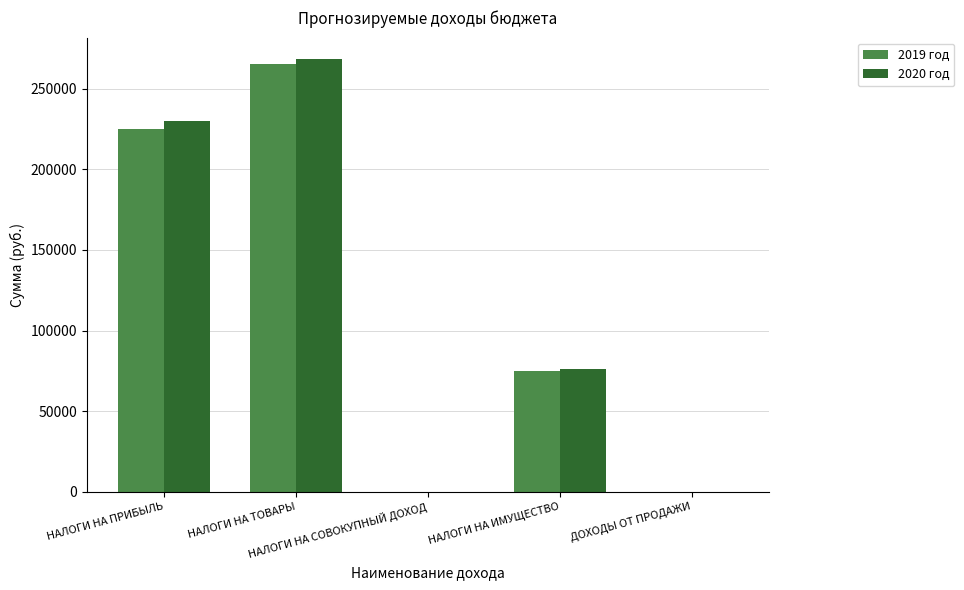

Reading left to right, transcribe all the data shown in this chart.

2019 год: 225000.0	265260.3	0.0	75000.0	0.0
2020 год: 230000.0	268364.7	0.0	76000.0	0.0